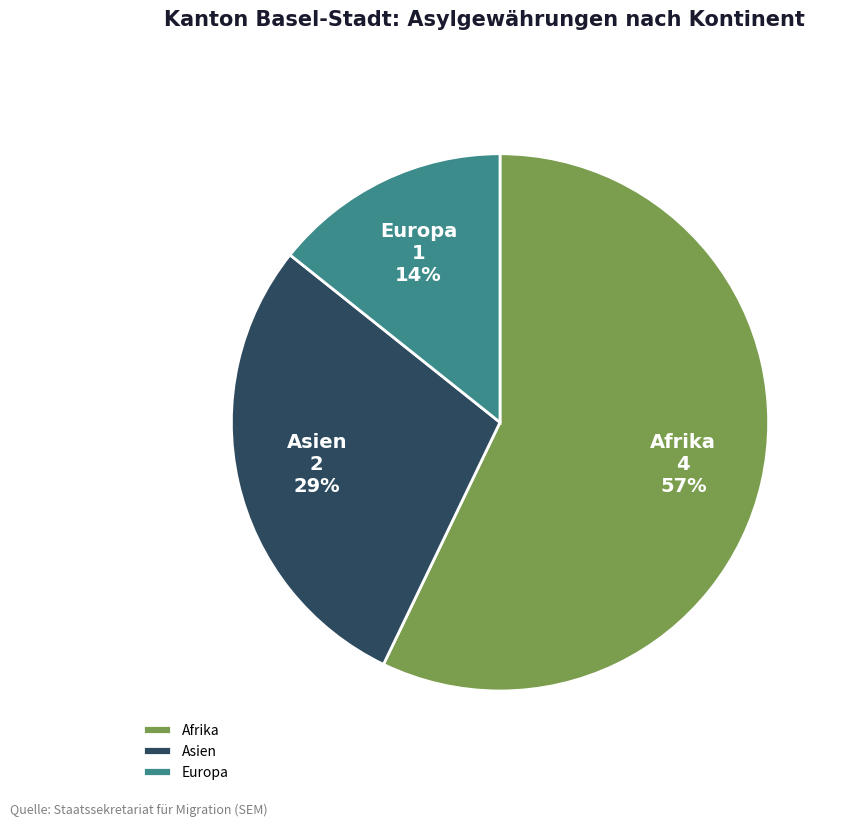

Approximately how many times larger is the value at Afrika compared to Asien?

2.0